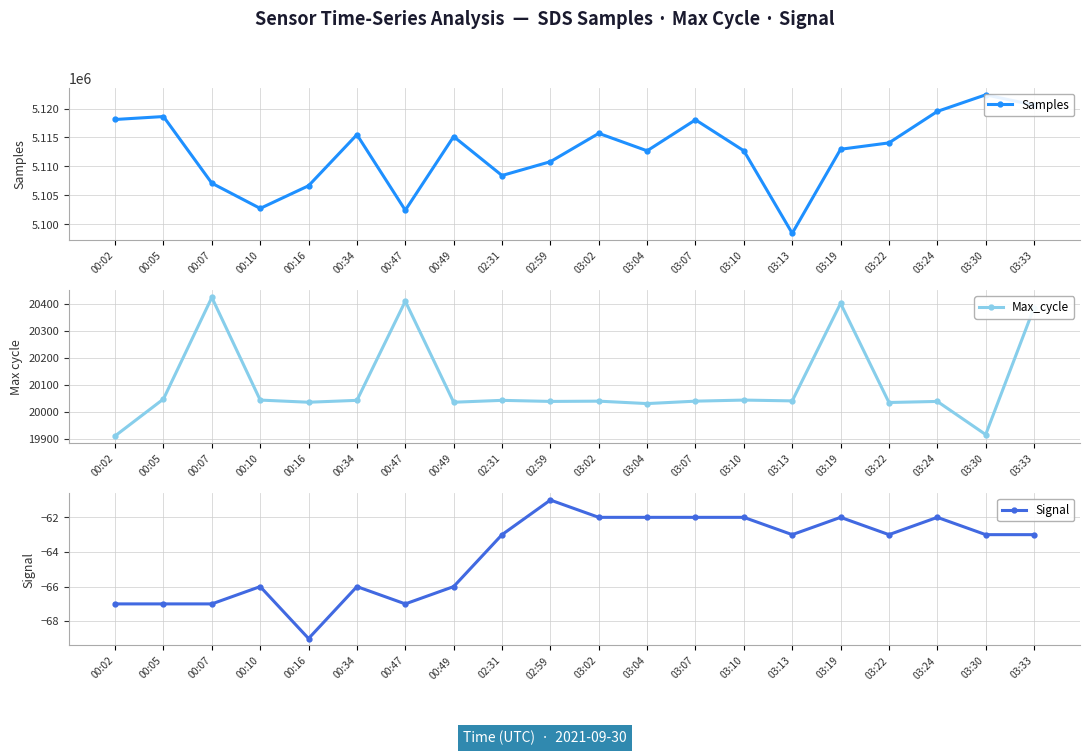

Reading left to right, what are all the values shown in this chart?

Samples: 00:02=5118108	00:05=5118617	00:07=5107104	00:10=5102749	00:16=5106661	00:34=5115486	00:47=5102431	00:49=5115161	02:31=5108430	02:59=5110818	03:02=5115712	03:04=5112699	03:07=5118053	03:10=5112701	03:13=5098447	03:19=5112967	03:22=5114066	03:24=5119502	03:30=5122371	03:33=5120593
Max_cycle: 00:02=19911	00:05=20048	00:07=20425	00:10=20044	00:16=20036	00:34=20043	00:47=20411	00:49=20036	02:31=20043	02:59=20039	03:02=20040	03:04=20031	03:07=20040	03:10=20044	03:13=20041	03:19=20403	03:22=20035	03:24=20039	03:30=19916	03:33=20387
Signal: 00:02=-67	00:05=-67	00:07=-67	00:10=-66	00:16=-69	00:34=-66	00:47=-67	00:49=-66	02:31=-63	02:59=-61	03:02=-62	03:04=-62	03:07=-62	03:10=-62	03:13=-63	03:19=-62	03:22=-63	03:24=-62	03:30=-63	03:33=-63